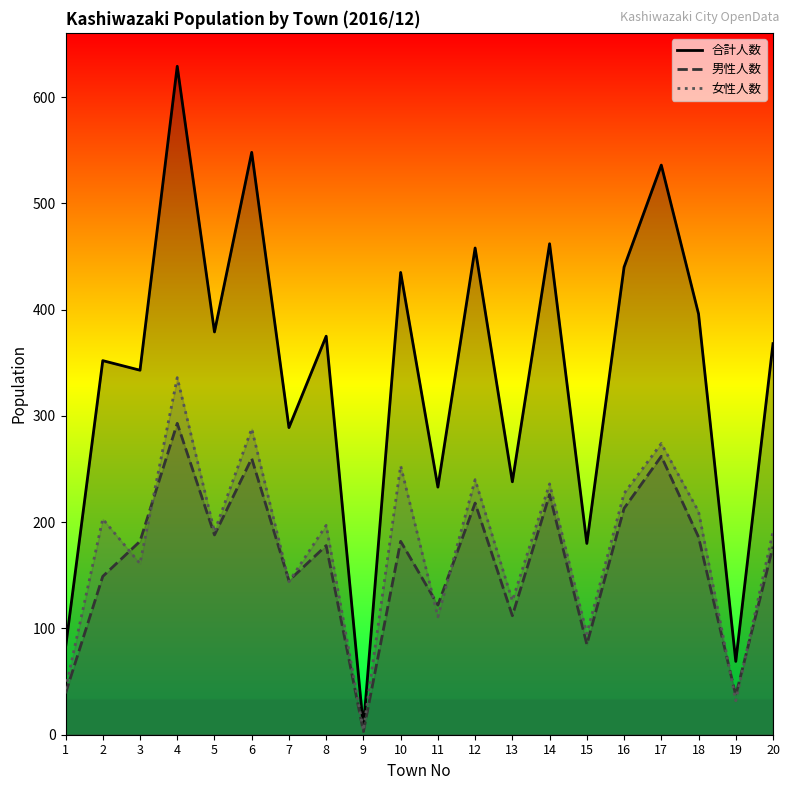

At which label does 女性人数 reach its minimum?

9